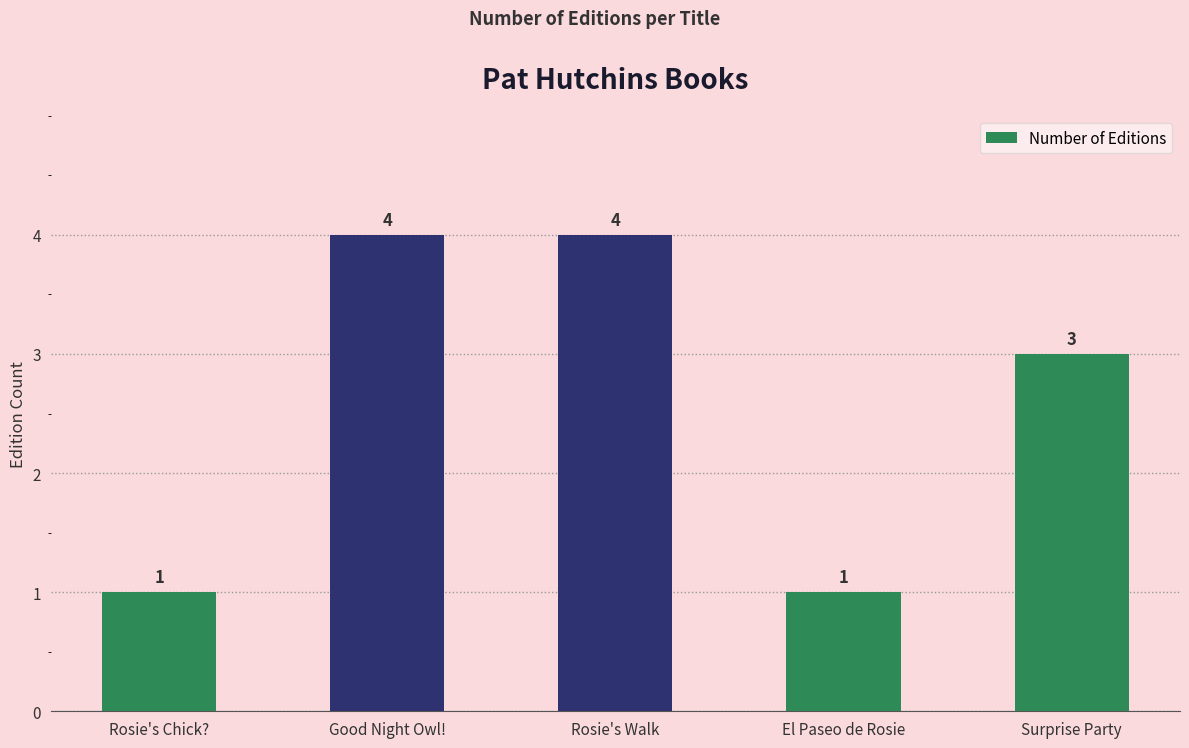

What is the maximum value shown in the chart?

4